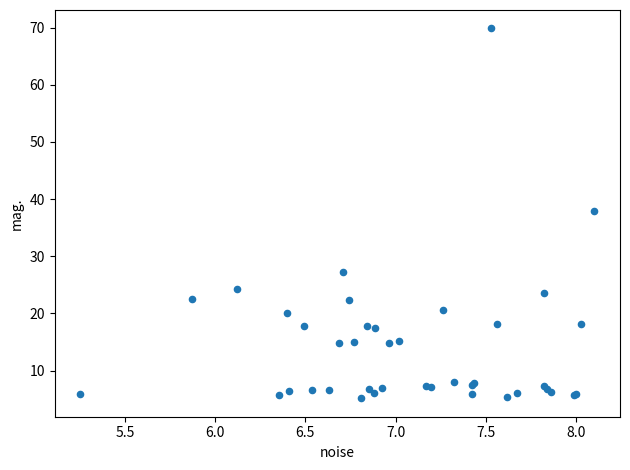

What Y value in the scatter plot is closest to 37?

37.9